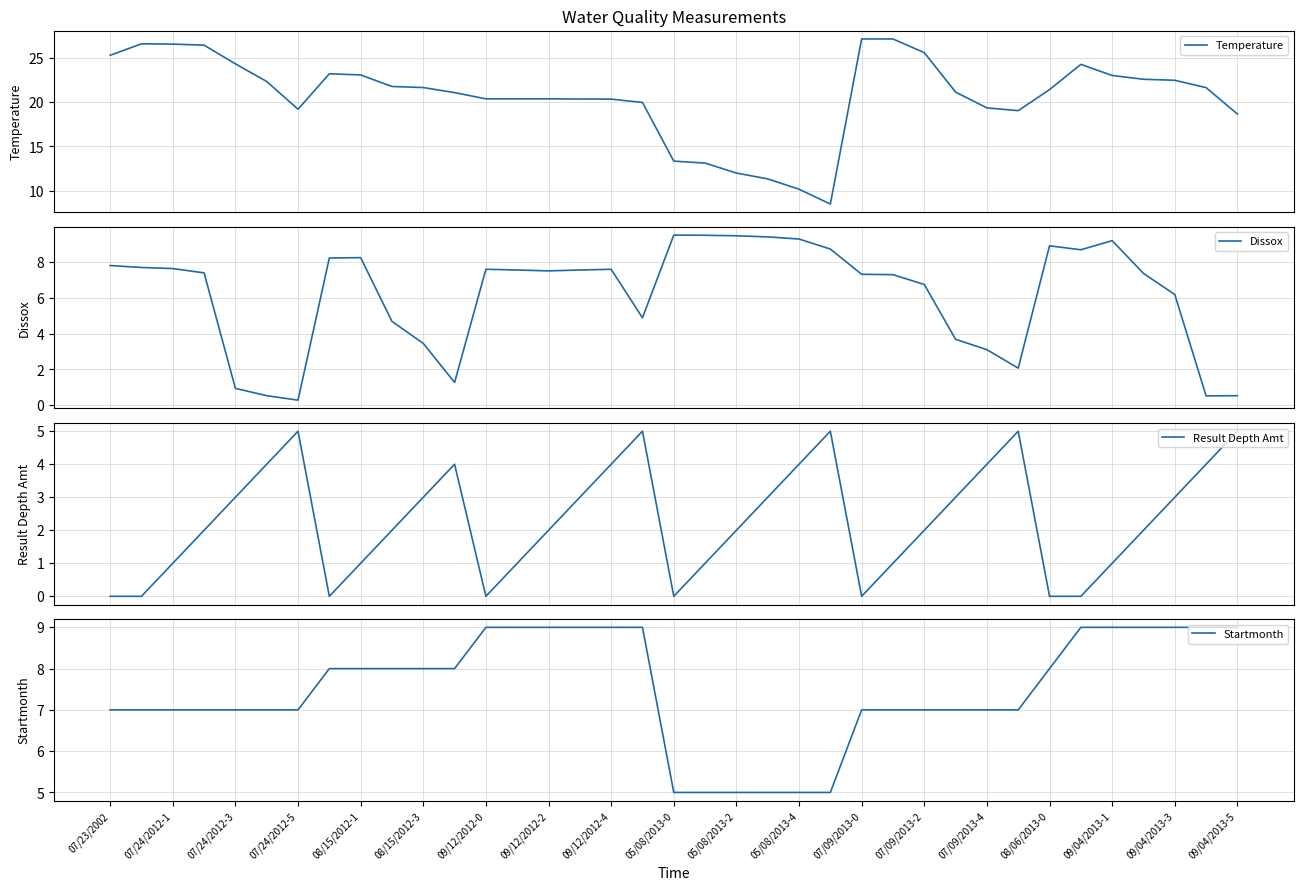

What are all the series names shown in the legend?

Temperature, Dissox, Result Depth Amt, Startmonth